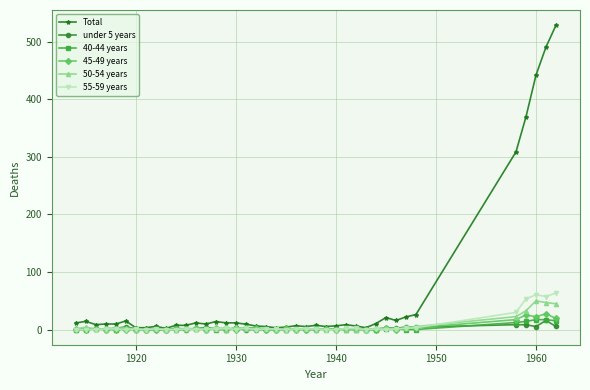

What is the highest value of the 50-54 years series?

49.8